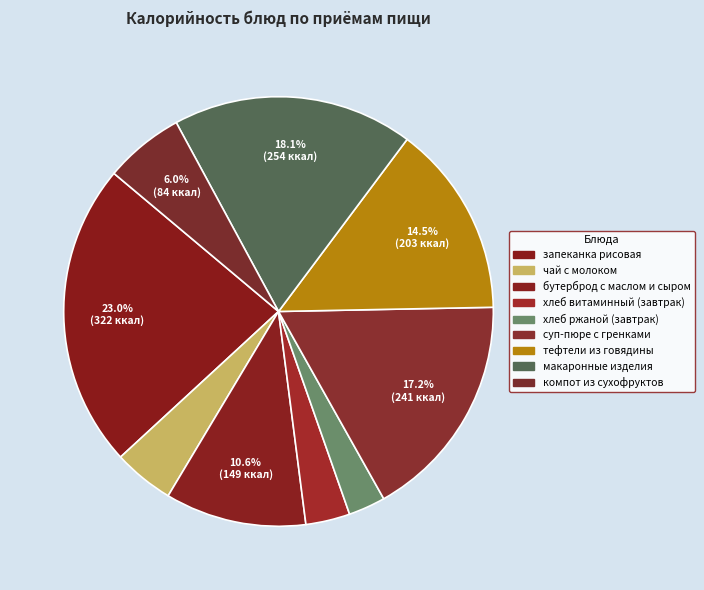

How many segments does this pie chart have?

9